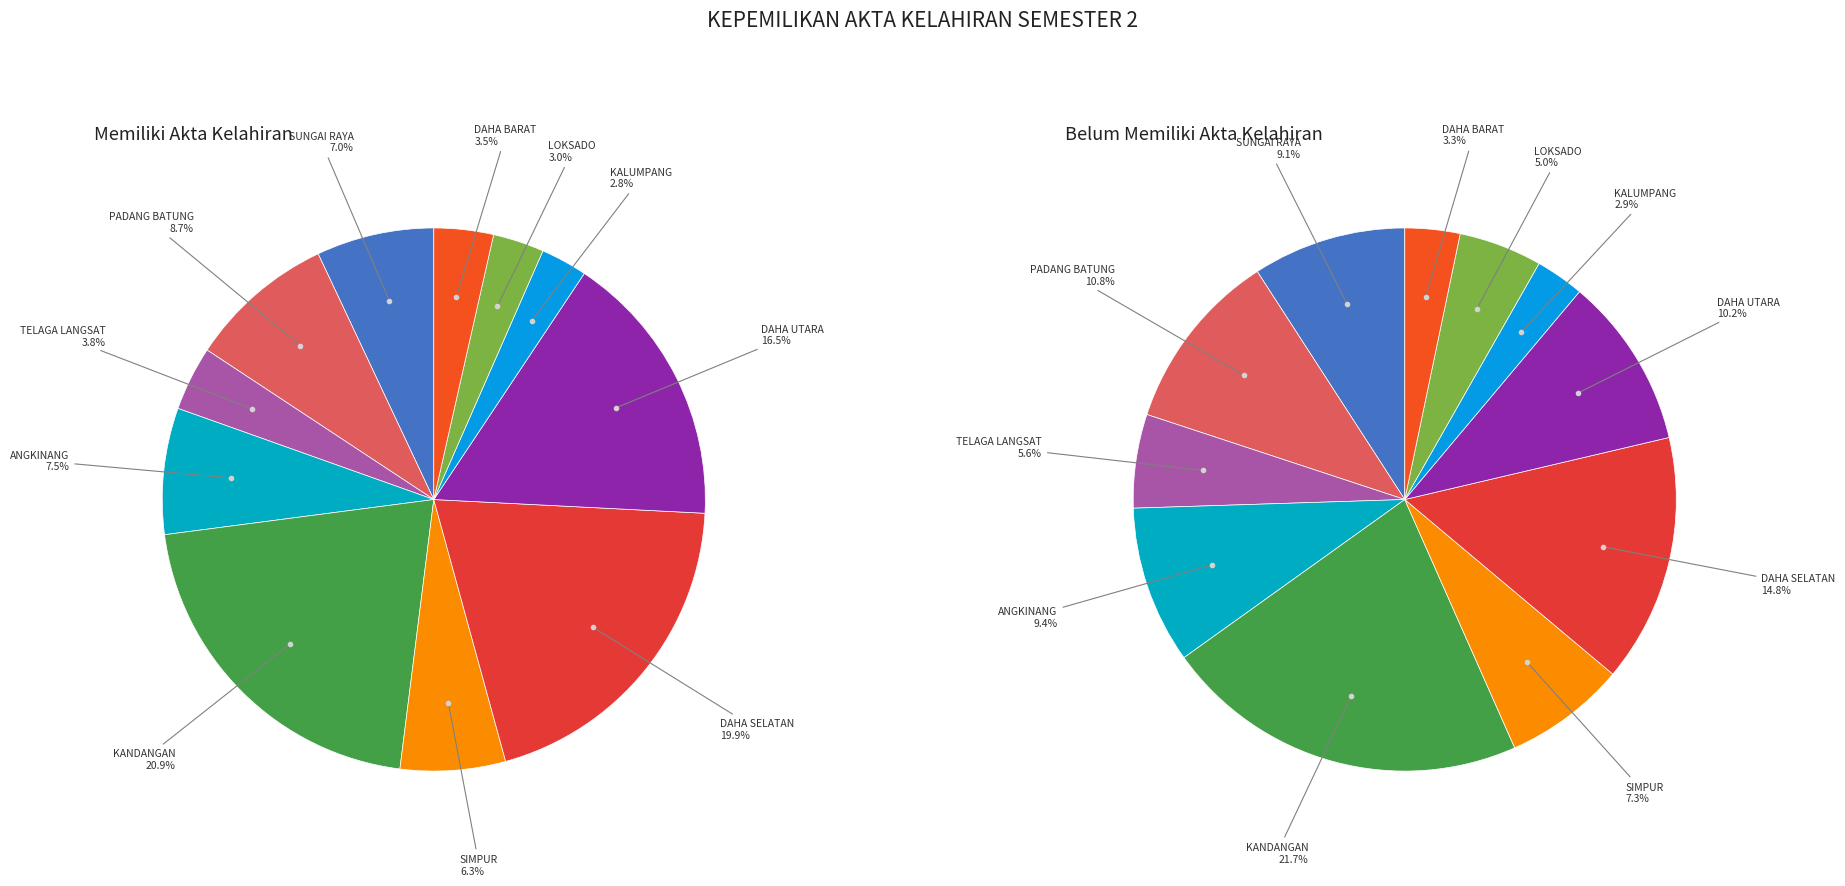

What percentage is the LOKSADO slice, to the nearest percent?

3%